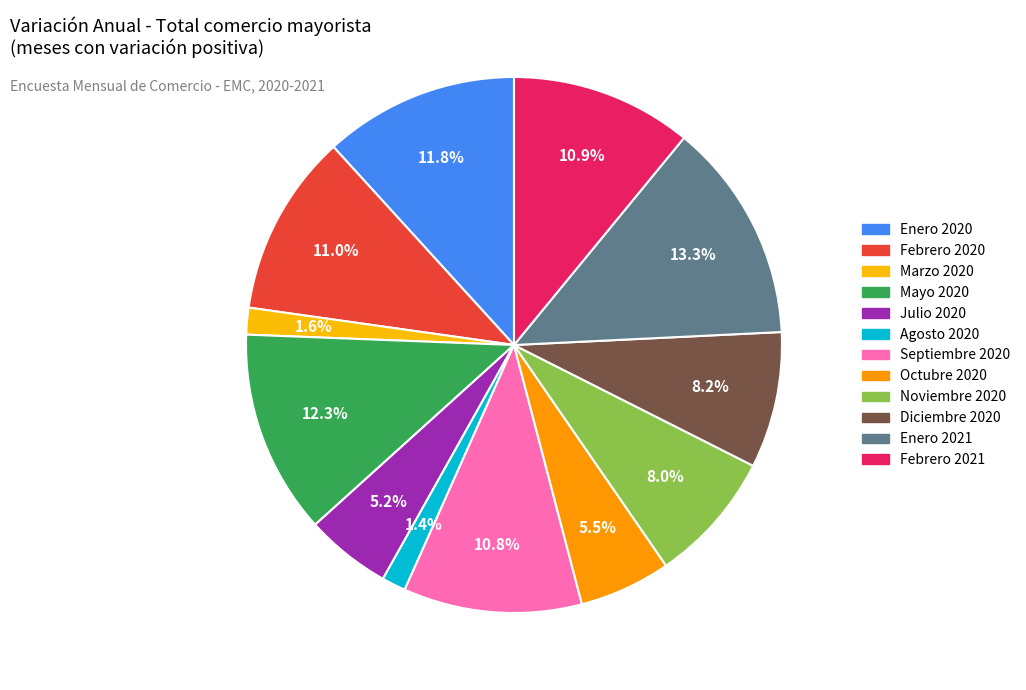

To the nearest percent, what is the difference between the largest and smallest slice percentages?

12%